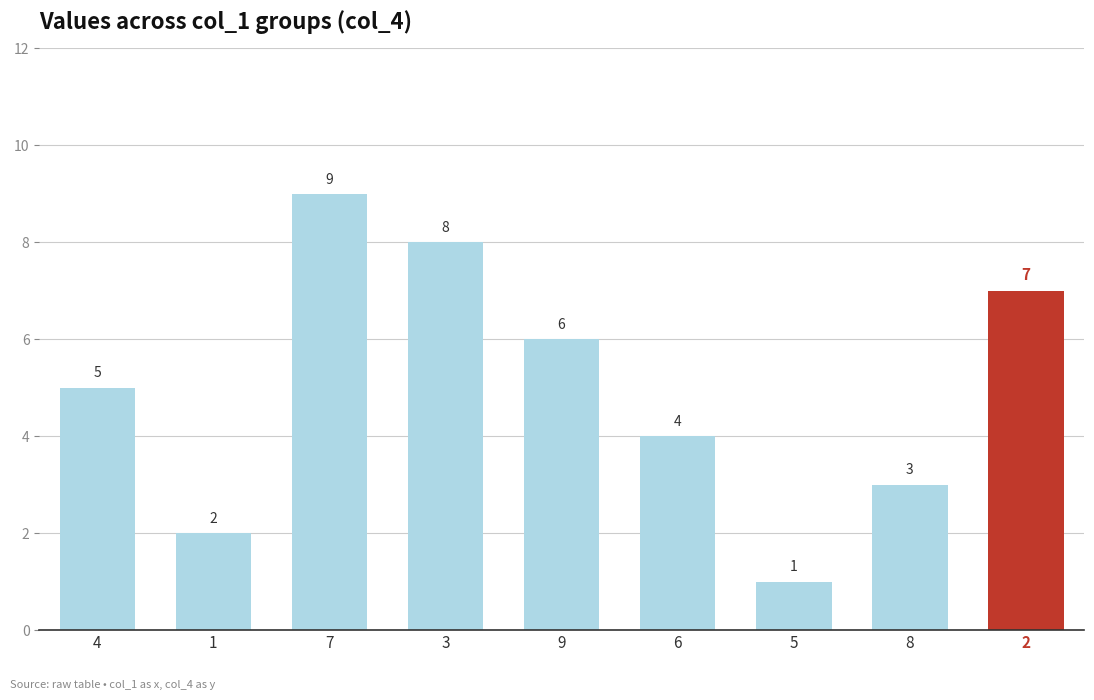

What is the greatest value displayed?

9